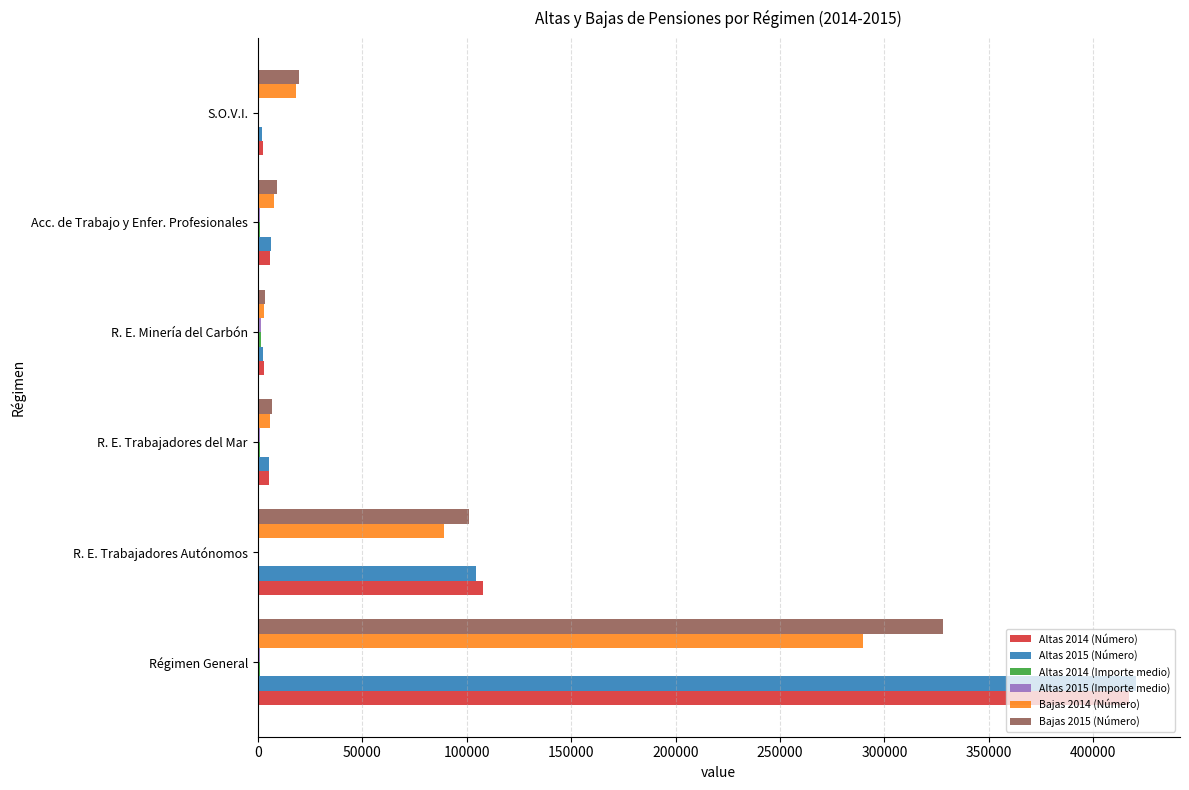

What is the sum of all Altas 2015 (Número) values?

541894.0